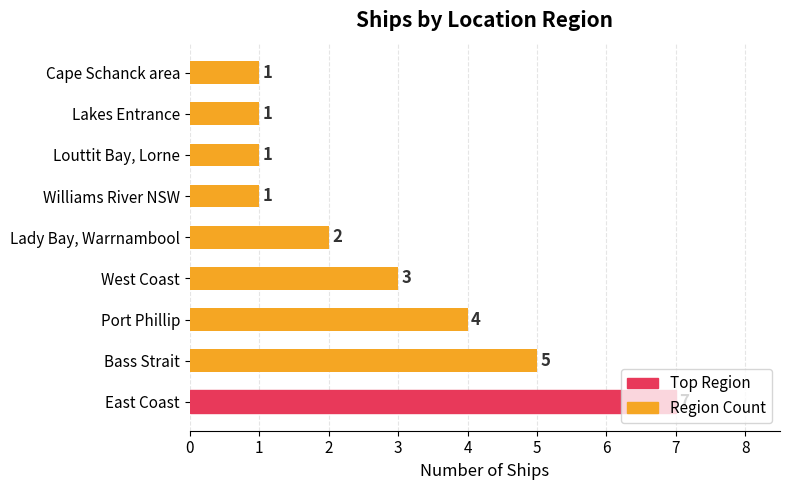

What is the greatest value displayed?

7